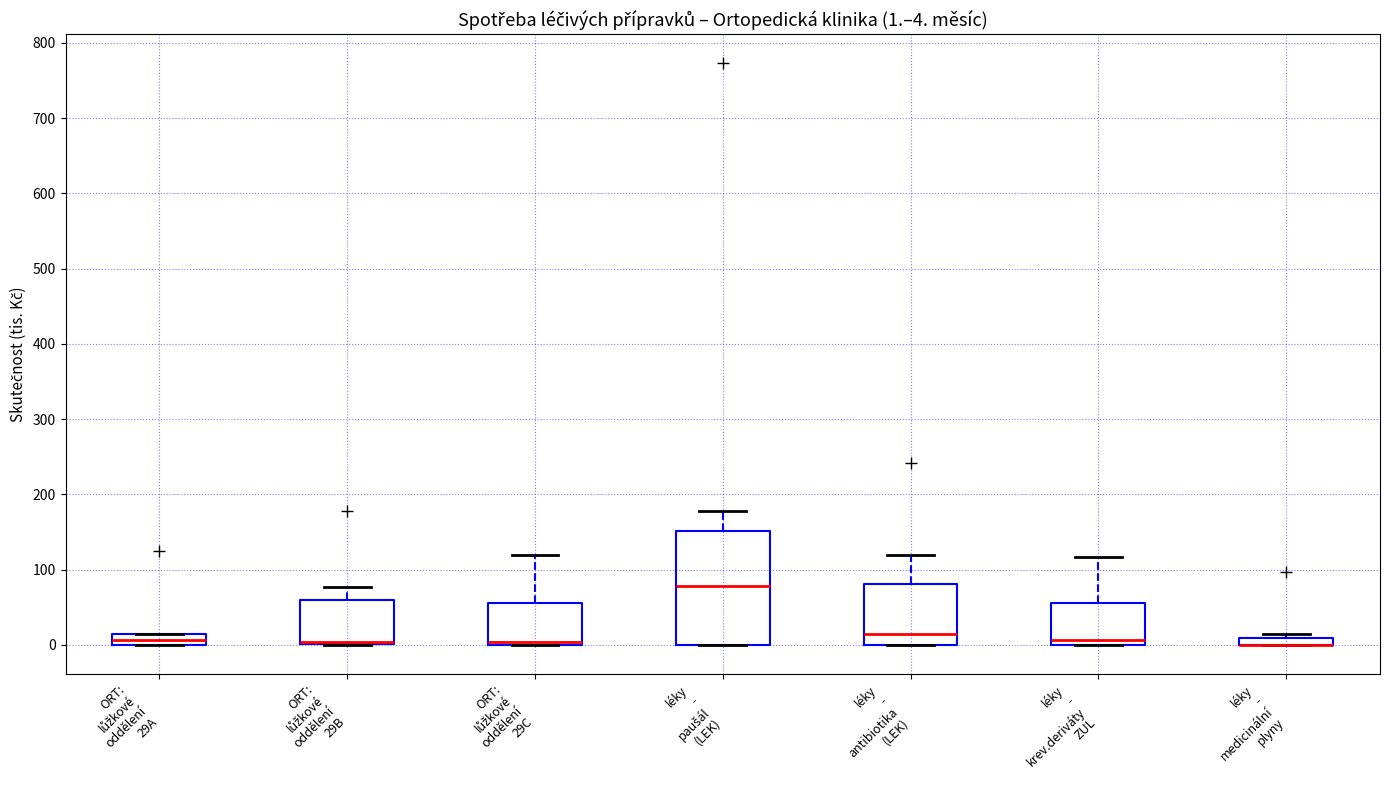

Which box is the tallest, from its lower edge to its upper edge?

léky - paušál (LEK)